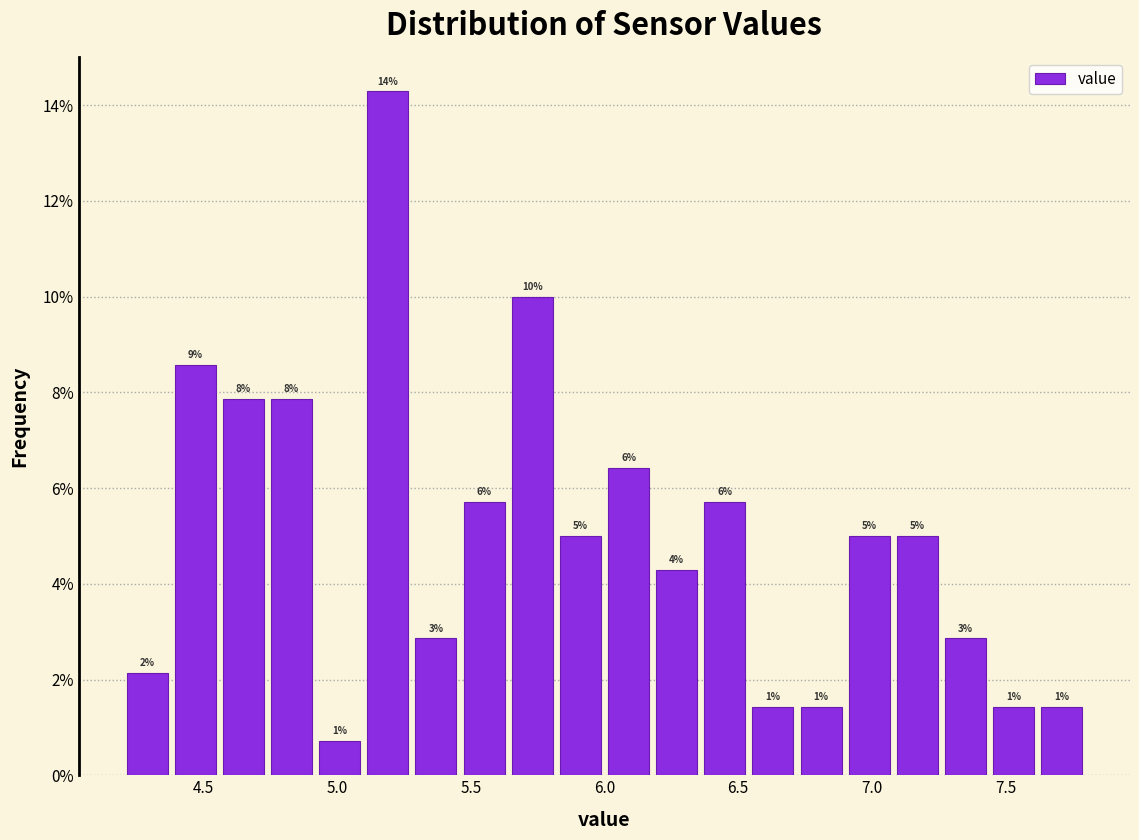

Read against the x-axis, roughly where is the centre of the tallest bar?

5.20